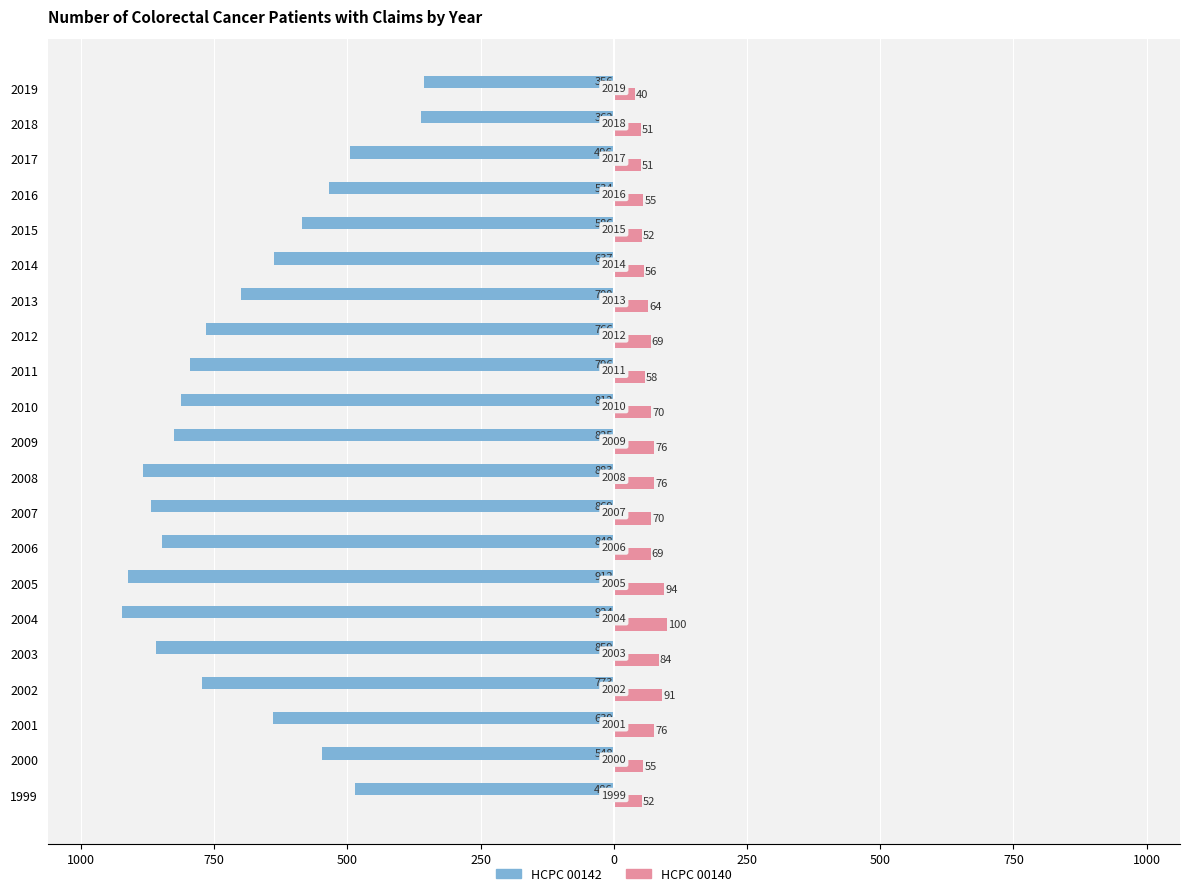

What is the value of the 00142 (cataract anesthesia) bar at the 4th from the left?

-773